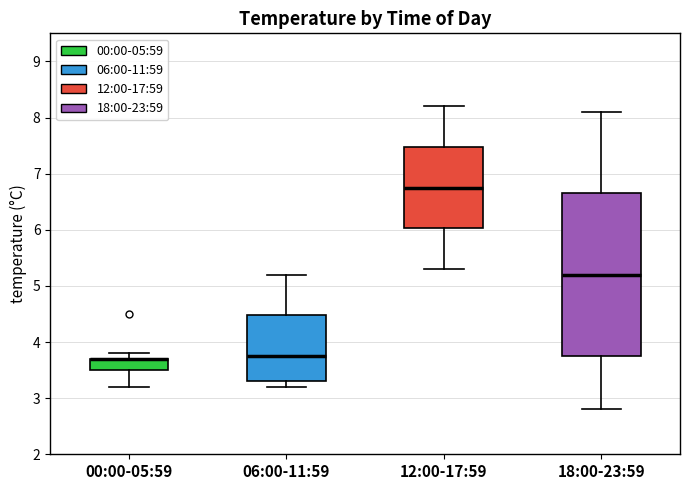

Reading left to right, transcribe this box plot: for each box, give where its median line is, the range the box spans, and where its two whiskers end, as read against the y-axis. The values are not printed on the chart, so give them approximately, as read against the axis.

00:00-05:59: median 3.7 (drawn on the box's upper edge), box 3.5 to 3.7, whiskers 3.2 to 3.8
06:00-11:59: median 3.8, box 3.3 to 4.5, whiskers 3.2 to 5.2
12:00-17:59: median 6.8, box 6.0 to 7.5, whiskers 5.3 to 8.2
18:00-23:59: median 5.2, box 3.8 to 6.7, whiskers 2.8 to 8.1